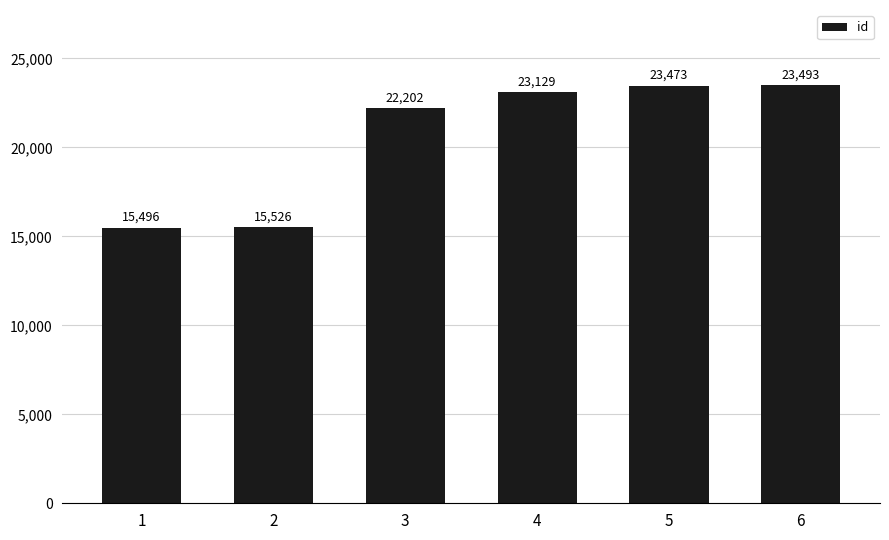

Is it true that the value at 2 is 15526?

True